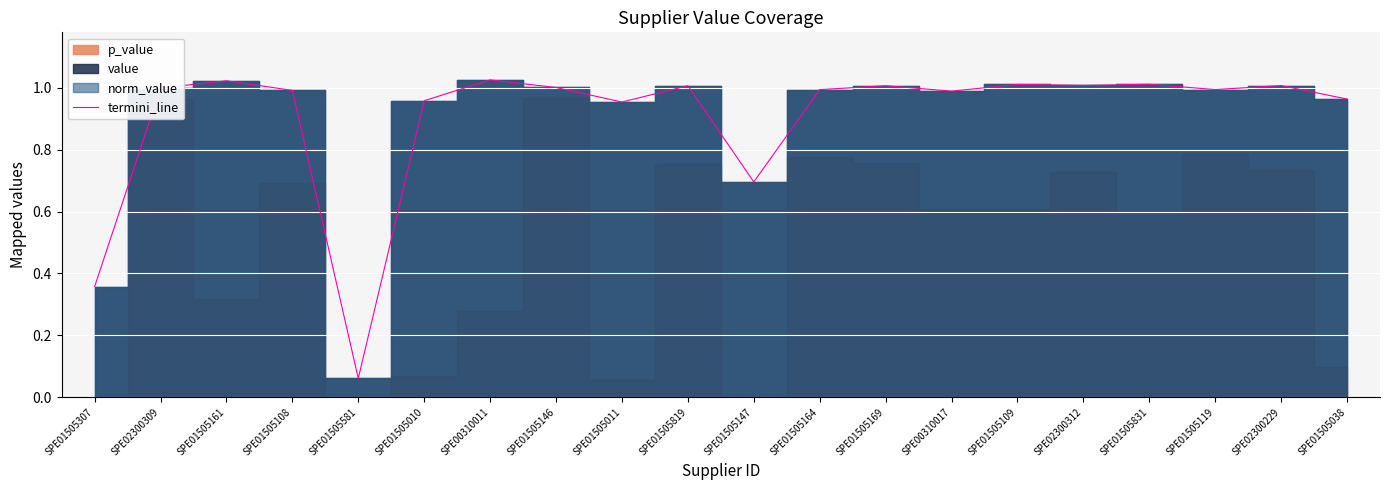

How many interior local peaks (higher than both neighbors) does the data have?

7